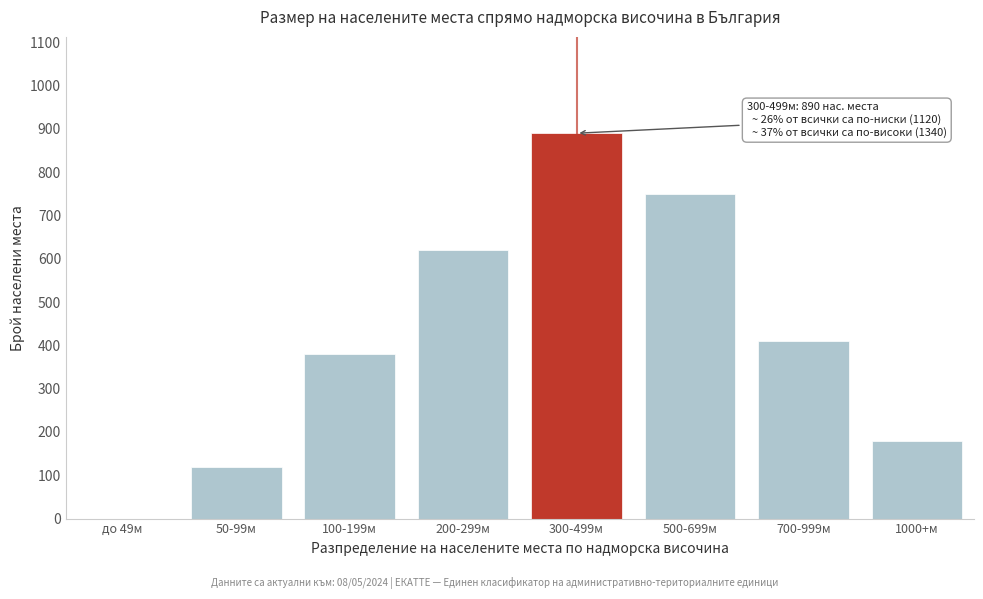

Reading left to right, extract all data points from this chart.

до 49м=0	50-99м=120	100-199м=380	200-299м=620	300-499м=890	500-699м=750	700-999м=410	1000+м=180